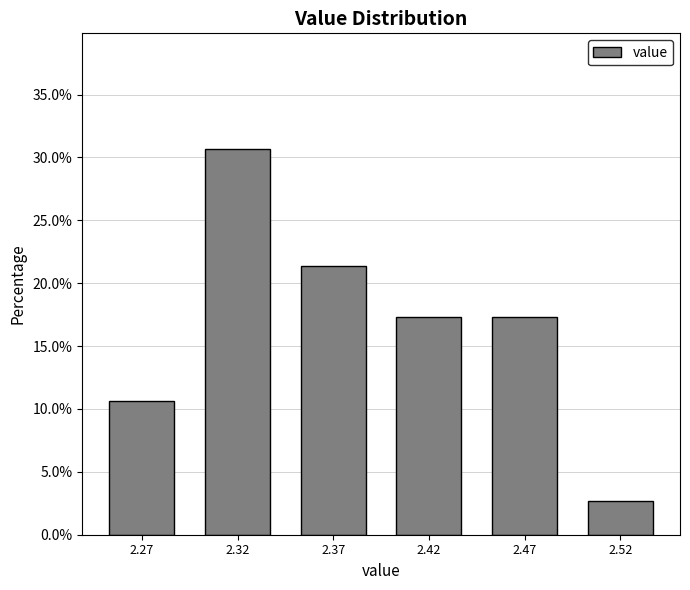

Reading left to right, extract all data points from this chart.

2.27=10.7	2.32=30.7	2.37=21.3	2.42=17.3	2.47=17.3	2.52=2.7